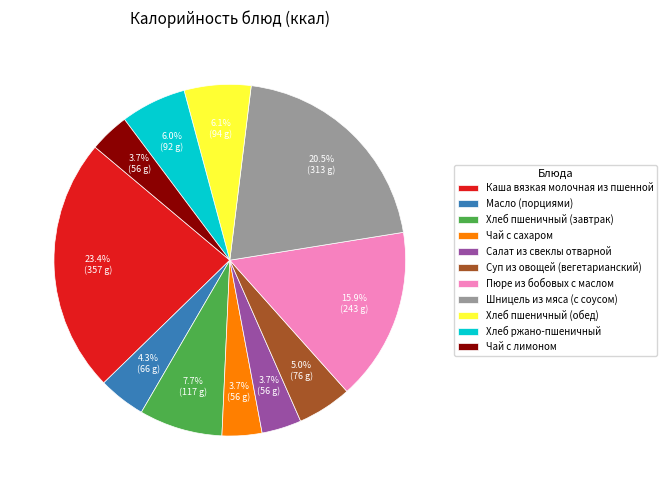

How many slices are in this pie chart?

11